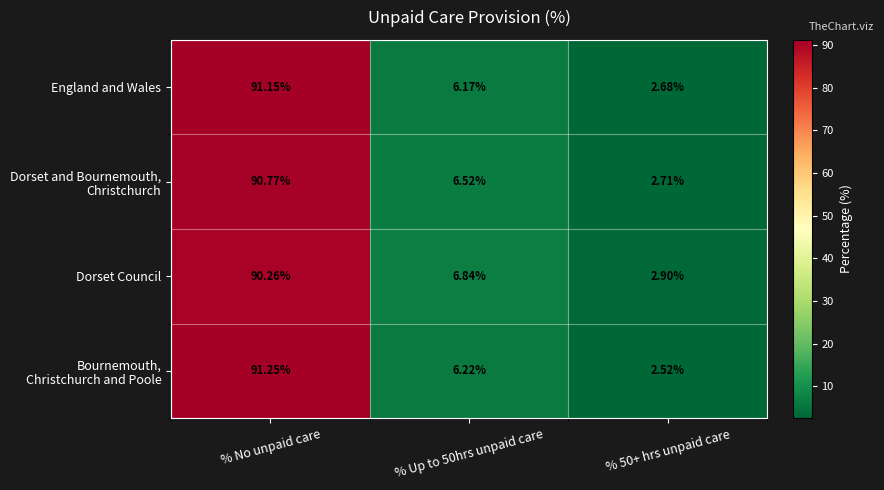

Which series changed the most between % Up to 50hrs unpaid care and % 50+ hrs unpaid care?

Dorset Council